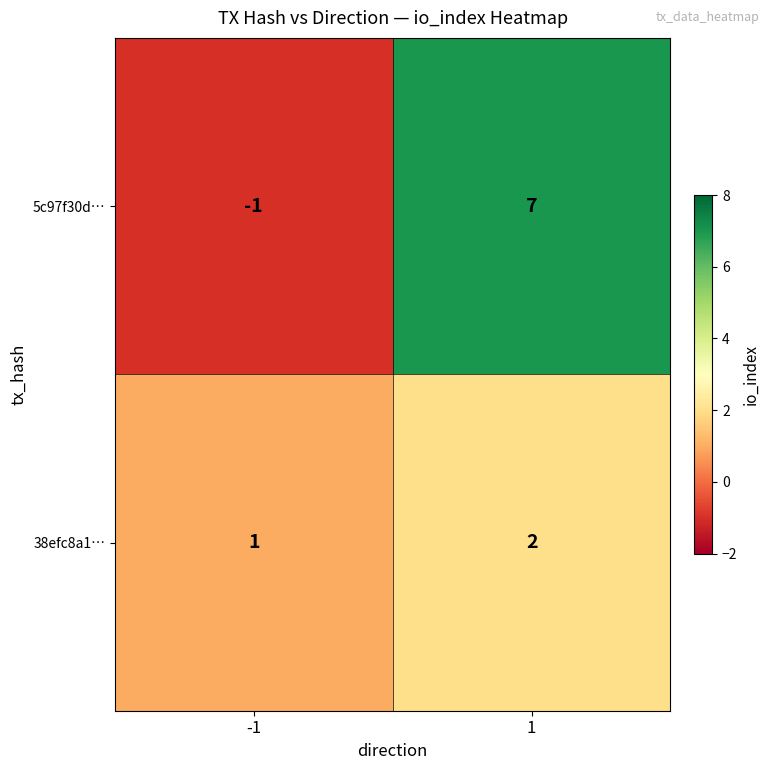

List the series in order of their peak value, lowest first.

38efc8a1…, 5c97f30d…